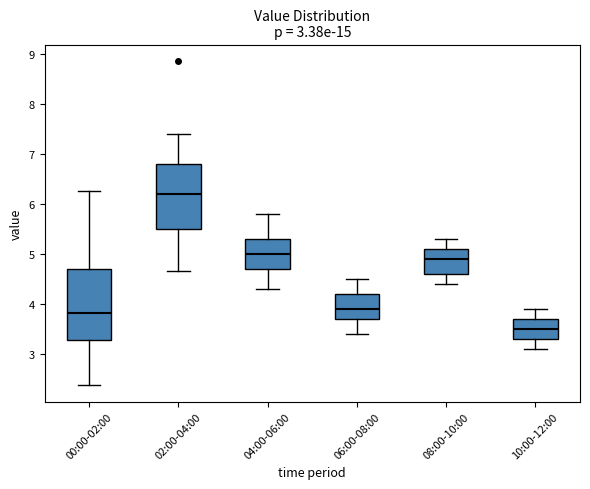

Comparing the boxes themselves (not the whiskers), which one is the tallest?

00:00-02:00